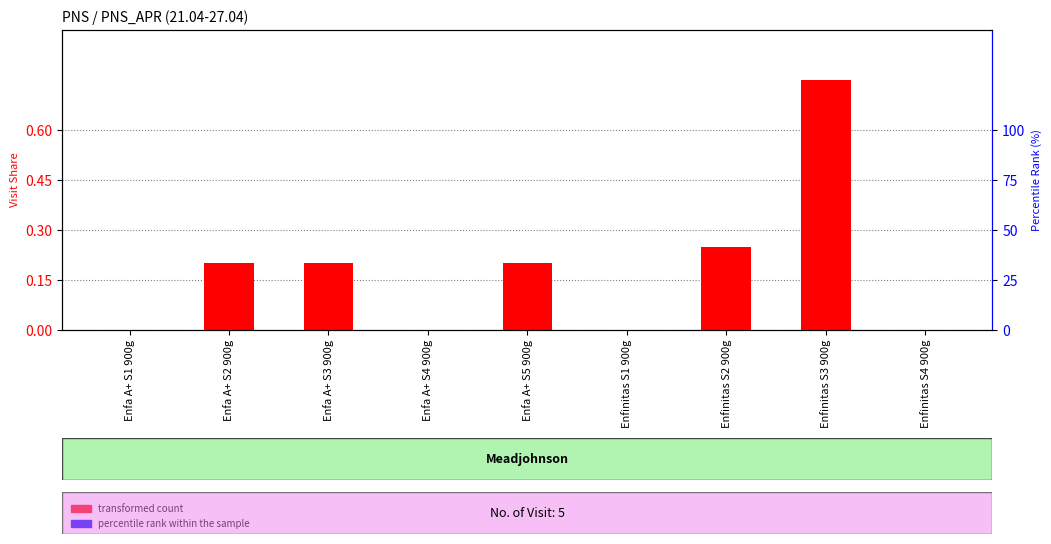

What is the average value of the transformed count series?

0.2